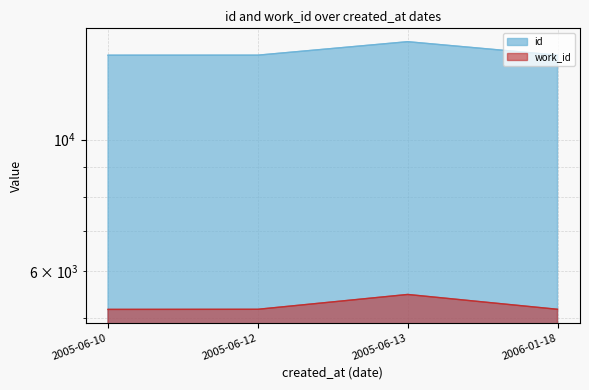

True or false: id and work_id intersect in this chart.

False